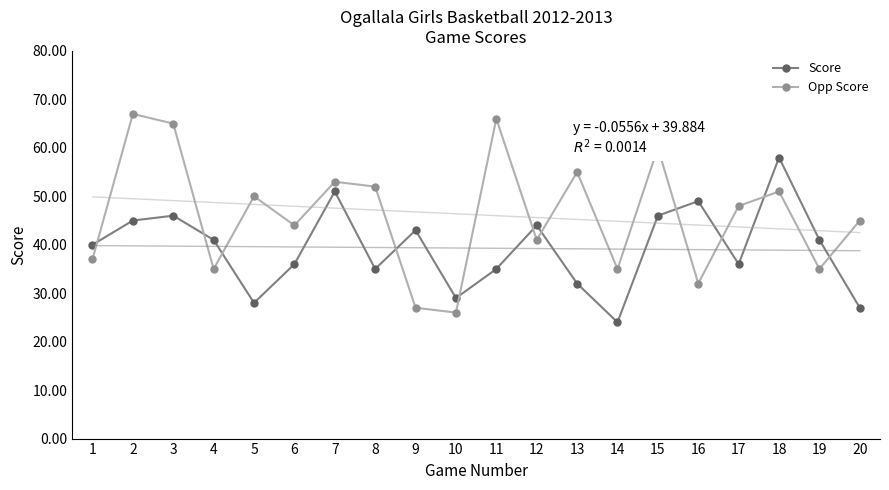

Reading left to right, extract all data points from this chart.

Score: 1=40	2=45	3=46	4=41	5=28	6=36	7=51	8=35	9=43	10=29	11=35	12=44	13=32	14=24	15=46	16=49	17=36	18=58	19=41	20=27
Opp Score: 1=37	2=67	3=65	4=35	5=50	6=44	7=53	8=52	9=27	10=26	11=66	12=41	13=55	14=35	15=60	16=32	17=48	18=51	19=35	20=45